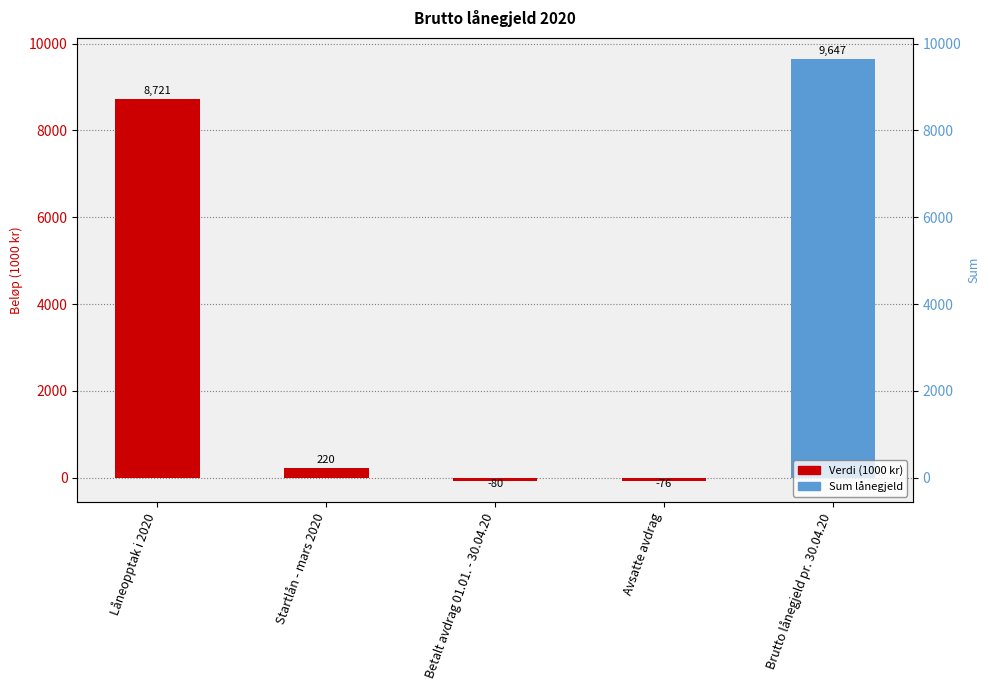

Rank the categories by value from highest to lowest.

Brutto lånegjeld pr. 30.04.20, Låneopptak i 2020, Startlån - mars 2020, Avsatte avdrag, Betalt avdrag 01.01. - 30.04.20